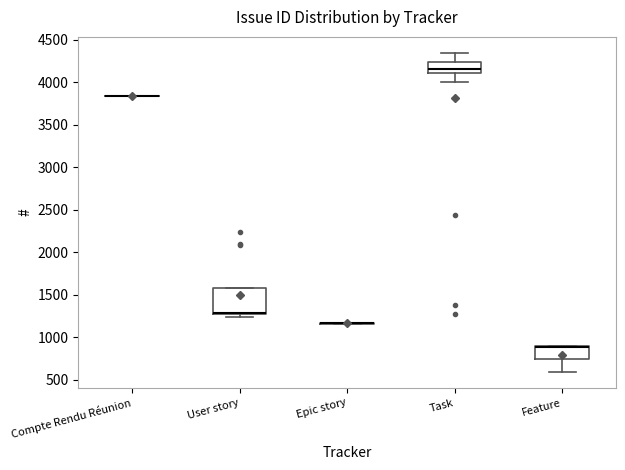

Comparing the boxes themselves (not the whiskers), which one is the tallest?

User story